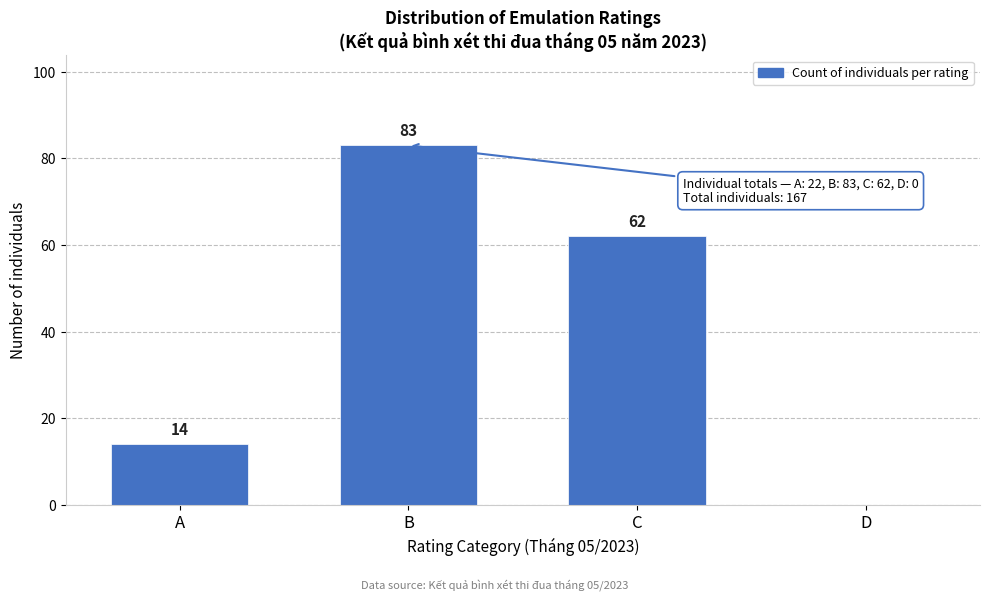

Reading left to right, list all the values displayed in this chart.

A=14	B=83	C=62	D=0